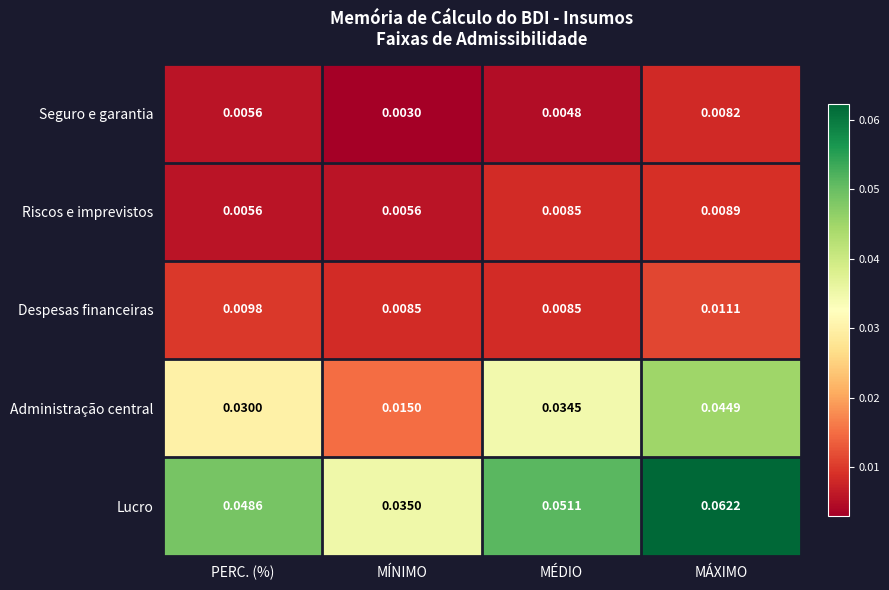

List the series in order of their peak value, highest first.

Lucro, Administração central, Despesas financeiras, Riscos e imprevistos, Seguro e garantia